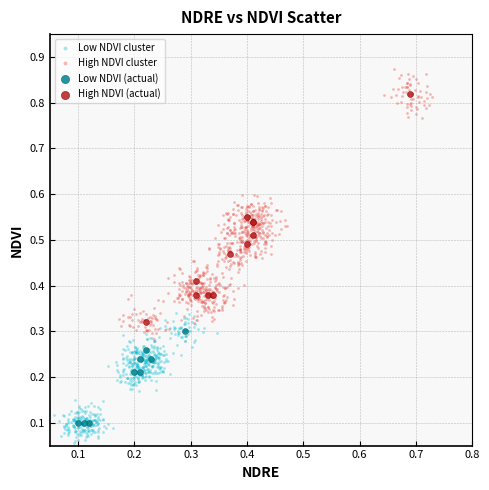

Which series reaches the minimum Y coordinate?

Low NDVI cluster